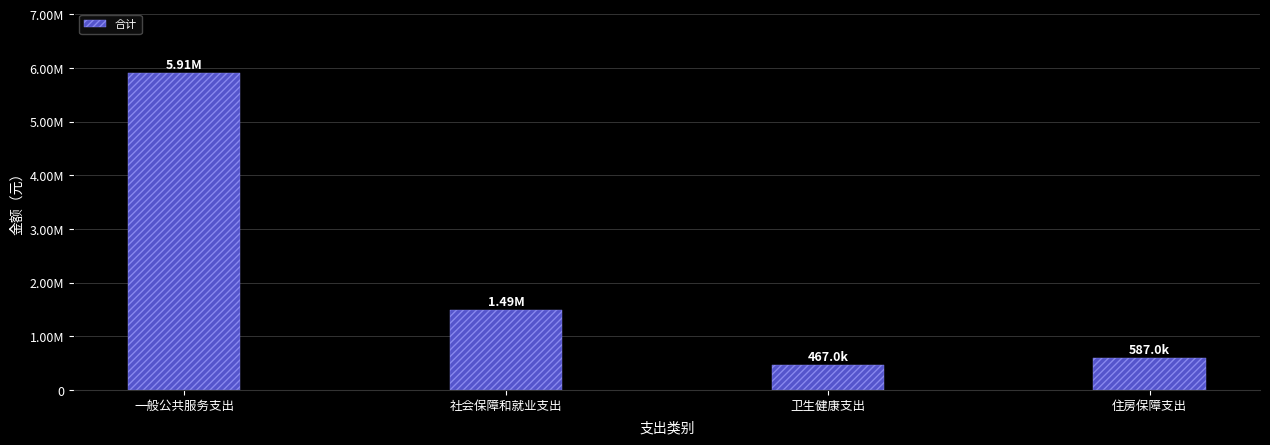

What is the change in value from 社会保障和就业支出 to 住房保障支出?

-903829.9